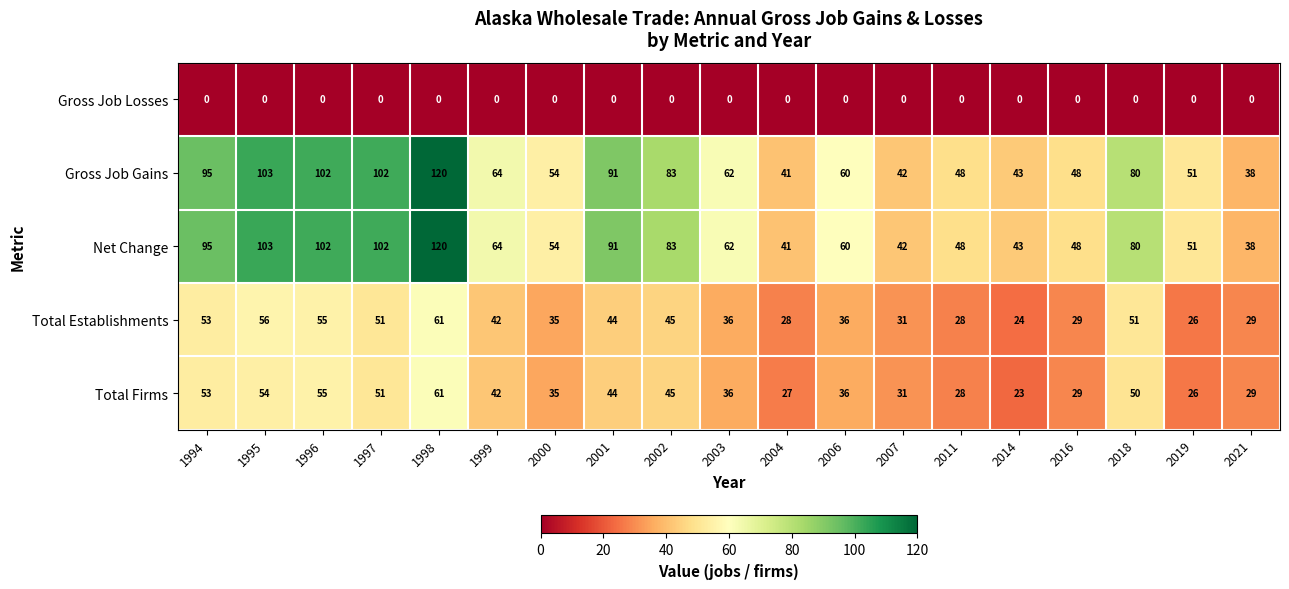

What is the difference between the second highest and second lowest values in the Gross Job Gains series?

62